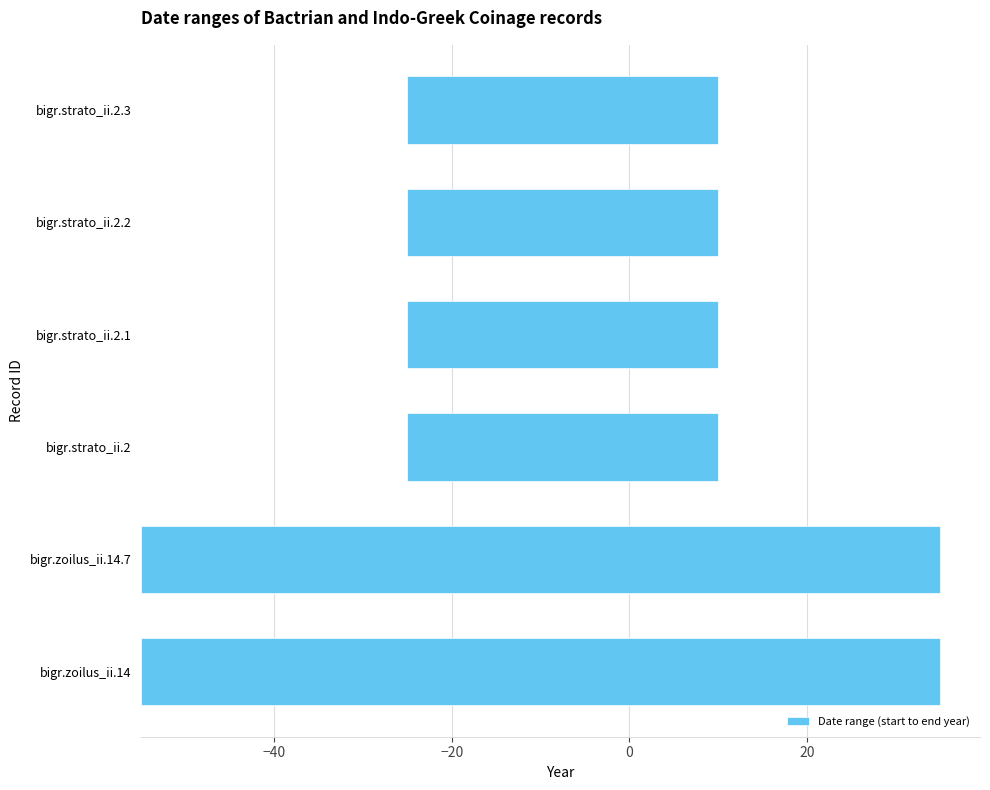

How many bars are there in total?

6